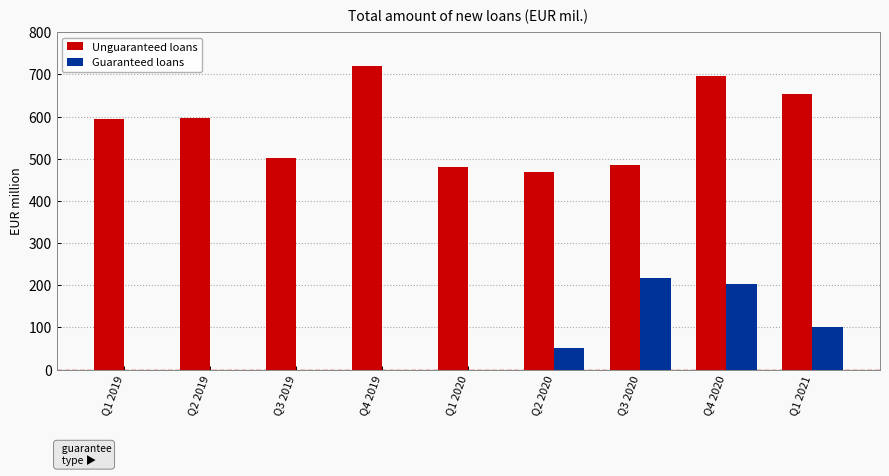

What is the average value of the Unguaranteed loans series?

577.5